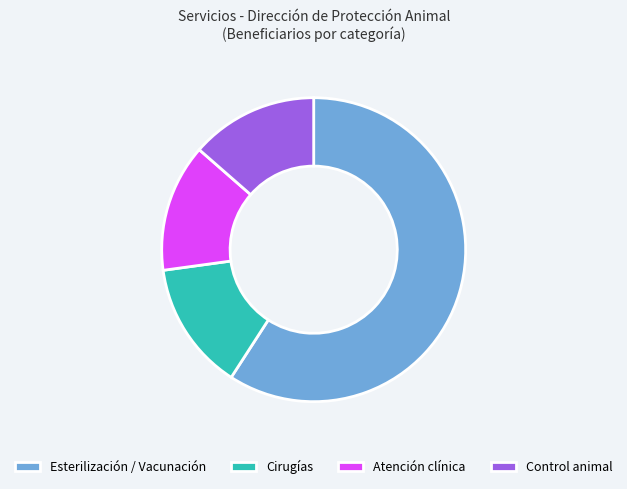

How many segments does this pie chart have?

4